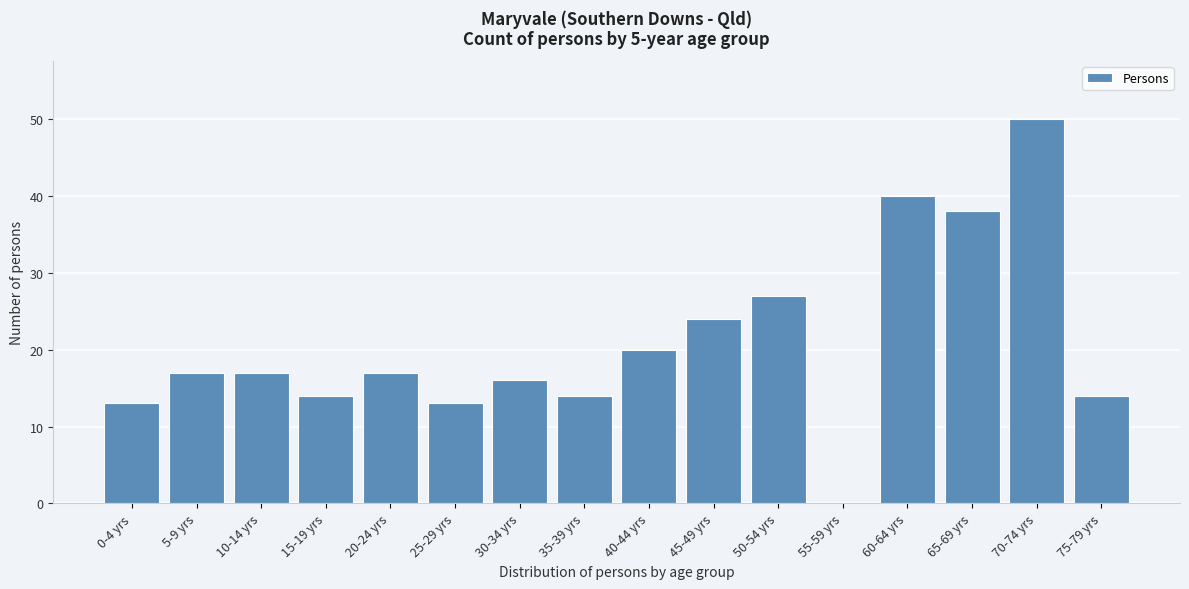

Reading left to right, extract all data points from this chart.

0-4 yrs=13	5-9 yrs=17	10-14 yrs=17	15-19 yrs=14	20-24 yrs=17	25-29 yrs=13	30-34 yrs=16	35-39 yrs=14	40-44 yrs=20	45-49 yrs=24	50-54 yrs=27	55-59 yrs=0	60-64 yrs=40	65-69 yrs=38	70-74 yrs=50	75-79 yrs=14